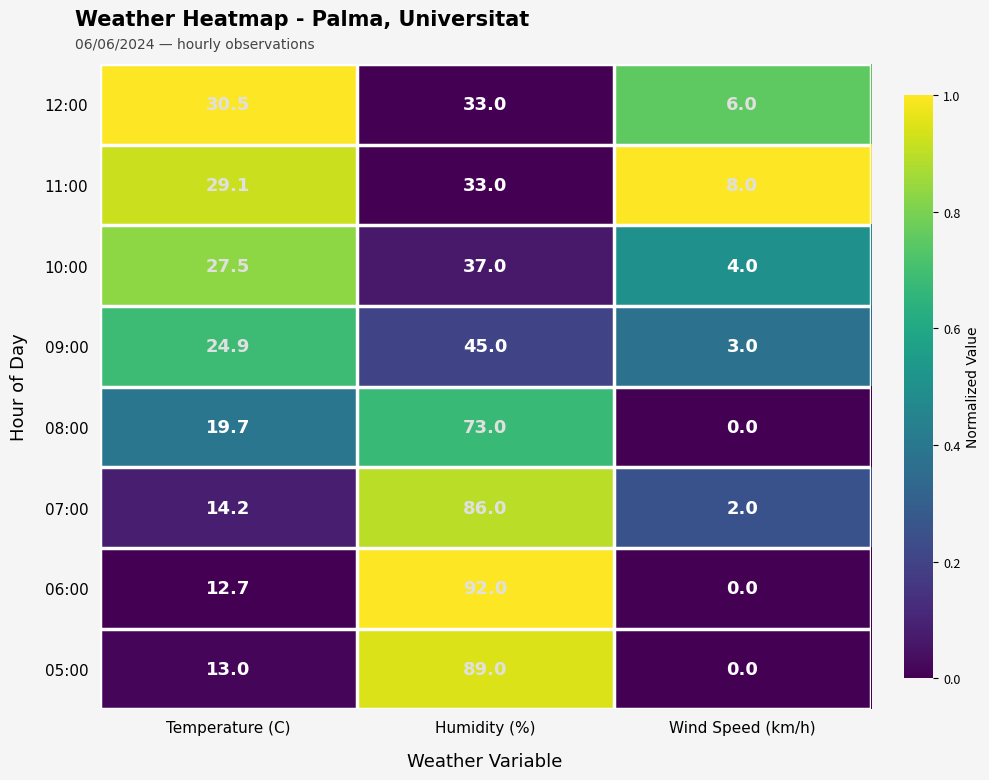

Reading right to left, extract all data points from this chart.

12:00: Wind Speed (km/h)=6.0	Humidity (%)=33.0	Temperature (C)=30.5
11:00: Wind Speed (km/h)=8.0	Humidity (%)=33.0	Temperature (C)=29.1
10:00: Wind Speed (km/h)=4.0	Humidity (%)=37.0	Temperature (C)=27.5
09:00: Wind Speed (km/h)=3.0	Humidity (%)=45.0	Temperature (C)=24.9
08:00: Wind Speed (km/h)=0.0	Humidity (%)=73.0	Temperature (C)=19.7
07:00: Wind Speed (km/h)=2.0	Humidity (%)=86.0	Temperature (C)=14.2
06:00: Wind Speed (km/h)=0.0	Humidity (%)=92.0	Temperature (C)=12.7
05:00: Wind Speed (km/h)=0.0	Humidity (%)=89.0	Temperature (C)=13.0